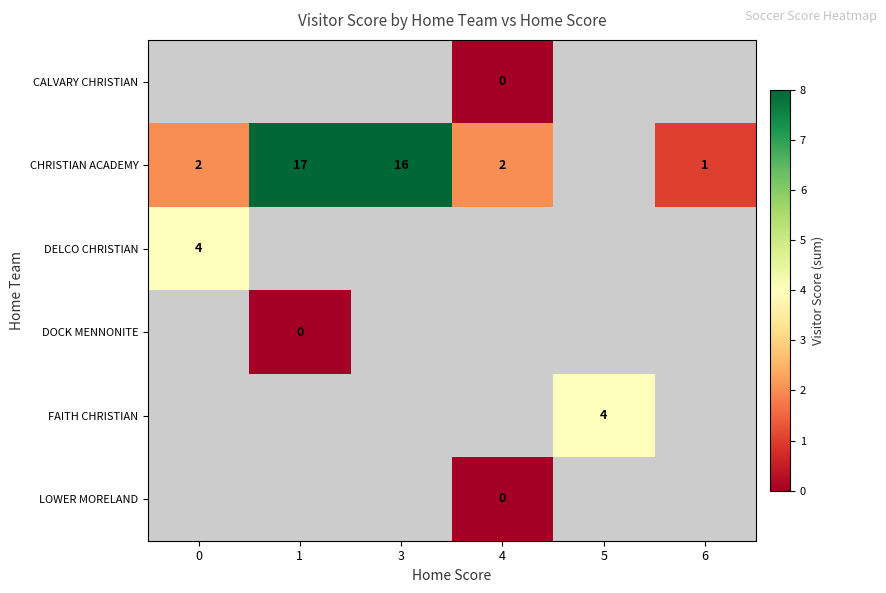

True or false: DELCO CHRISTIAN has a value of 4 at 0.

True